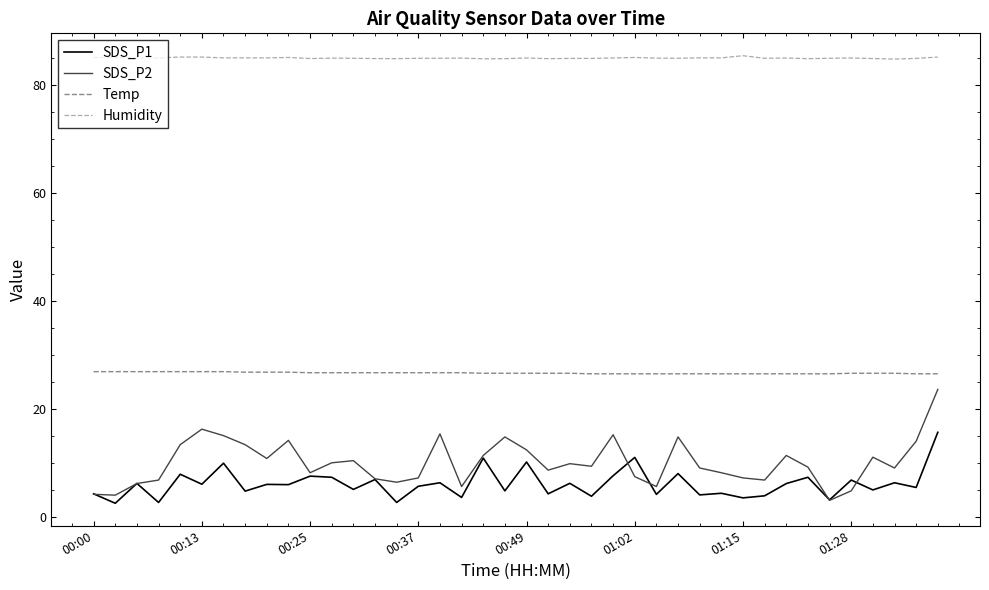

Which series has the widest spread of values?

SDS_P2